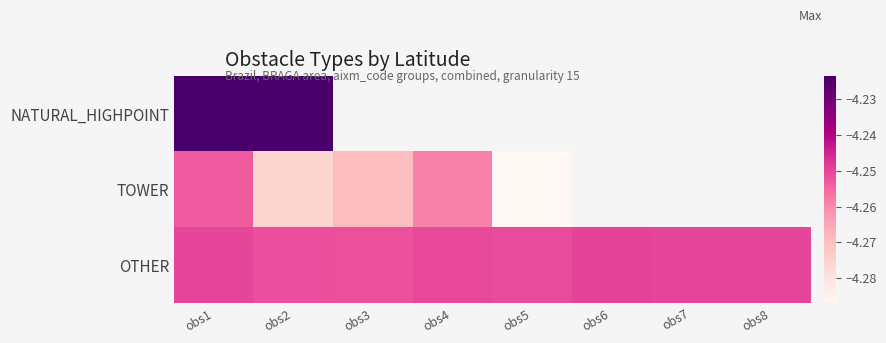

The value of TOWER at obs2 is -5.7. True or false?

False